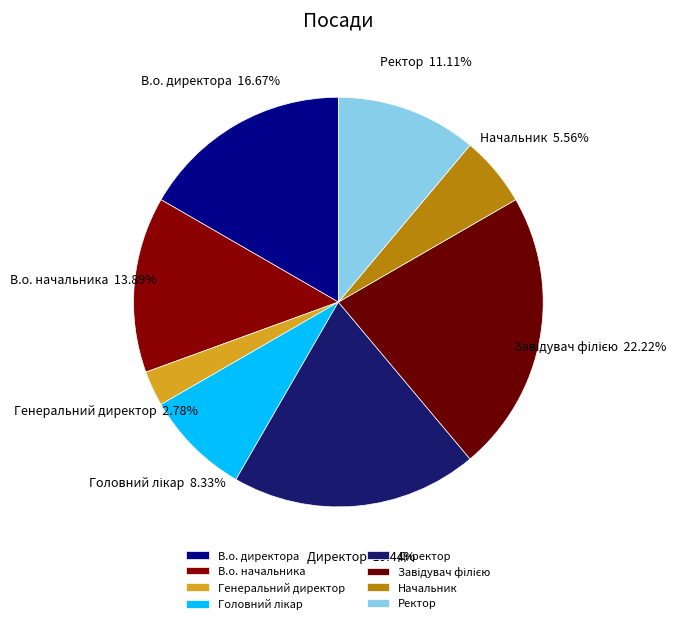

What is the ratio of the value at В.о. начальника to the value at Директор?

0.7